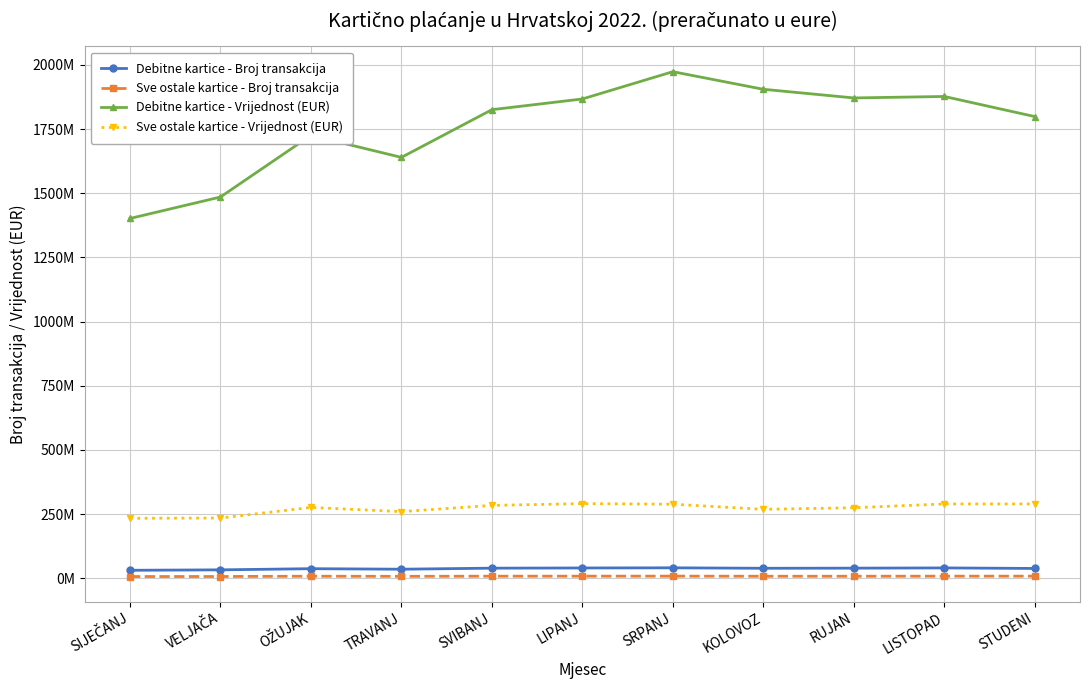

Does the chart display data point markers on the line(s)?

Yes